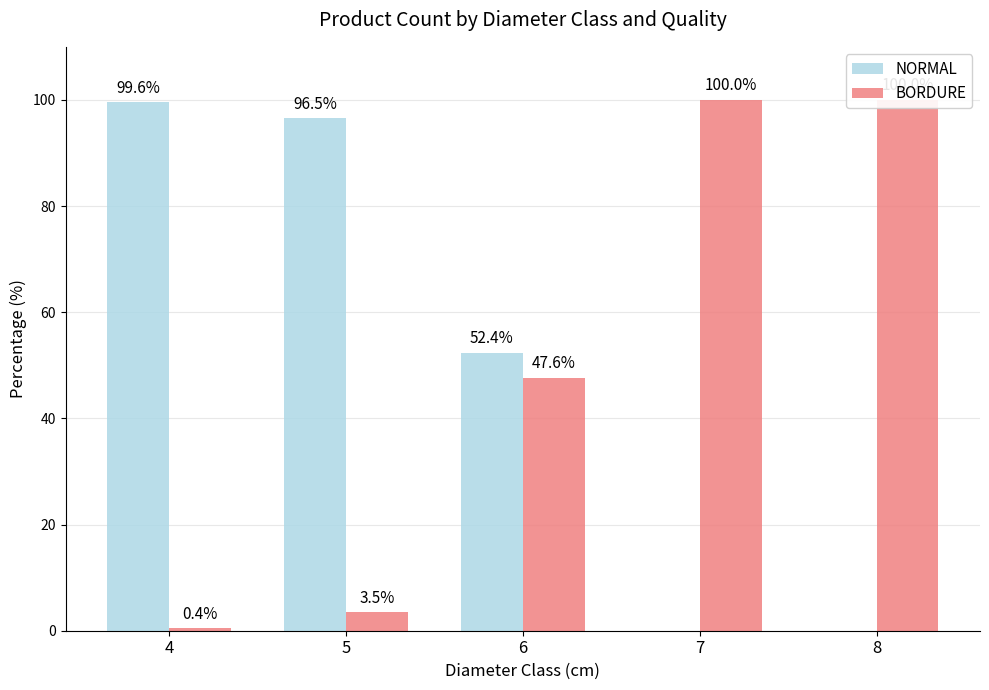

What is the maximum value shown in the chart?

100.0